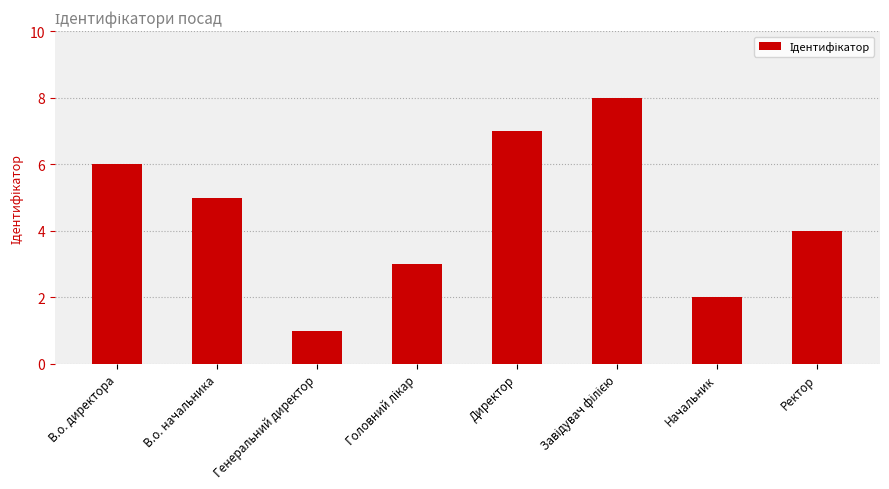

Which category has the lowest value across all series?

Генеральний директор